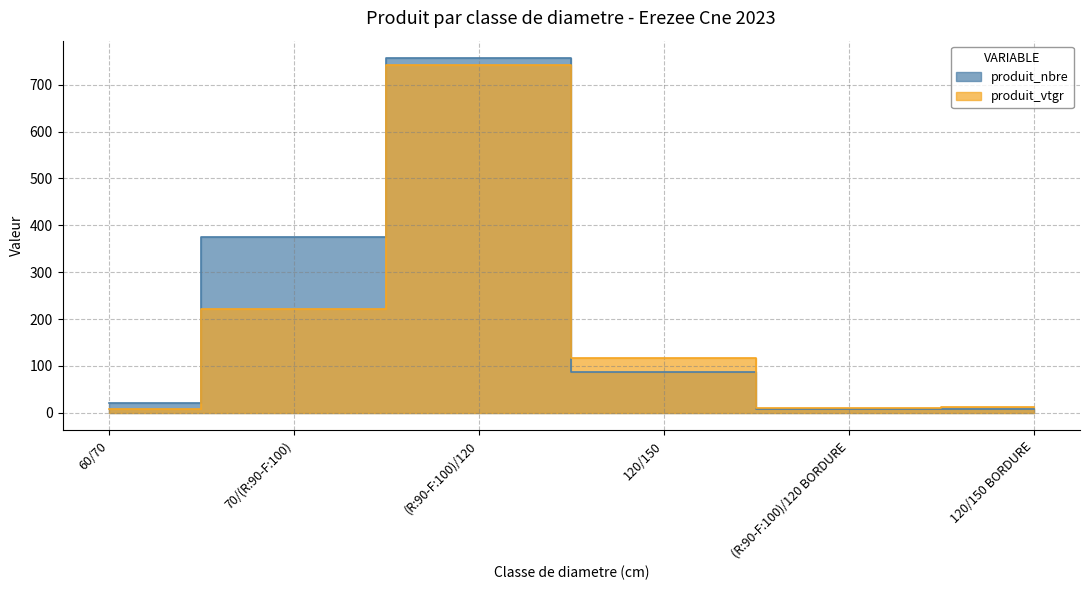

List the labels in order of produit_nbre value, largest first.

(R:90-F:100)/120, 70/(R:90-F:100), 120/150, 60/70, 120/150 BORDURE, (R:90-F:100)/120 BORDURE